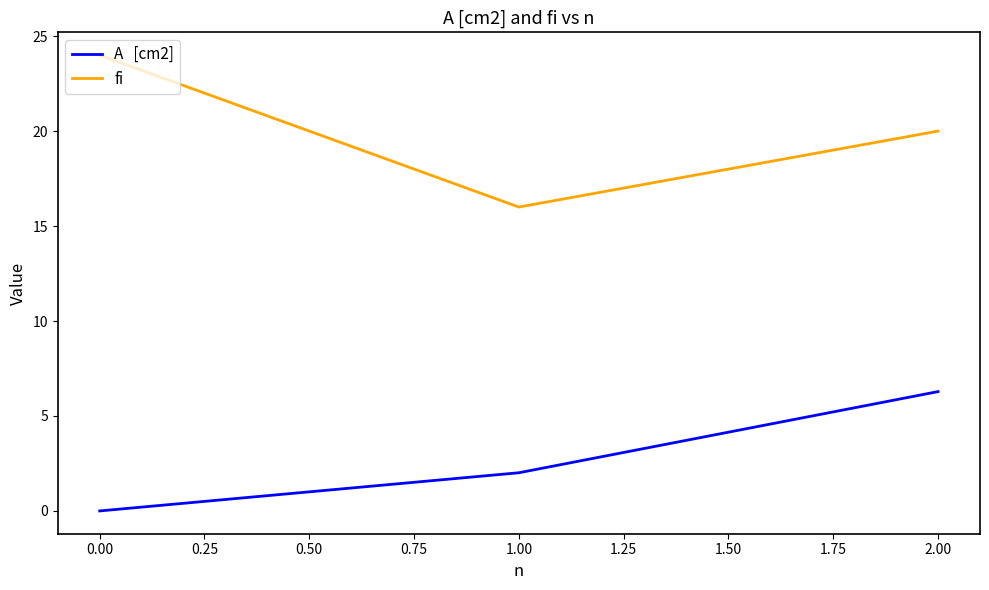

Count the number of data series in this chart.

2